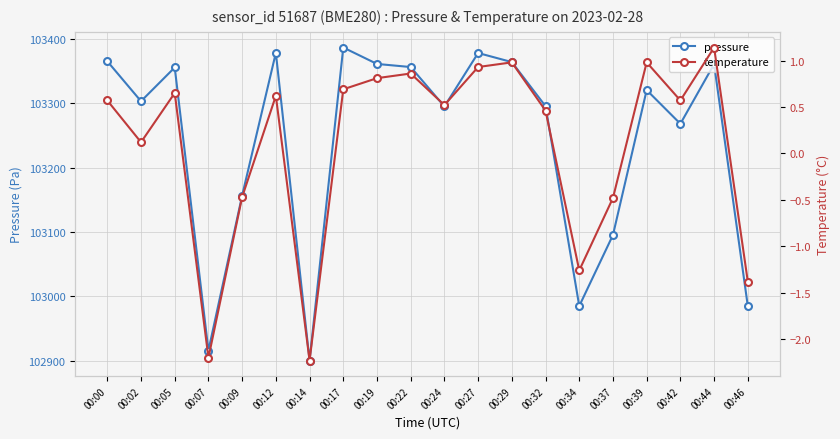

Count the number of categories in the chart.

20